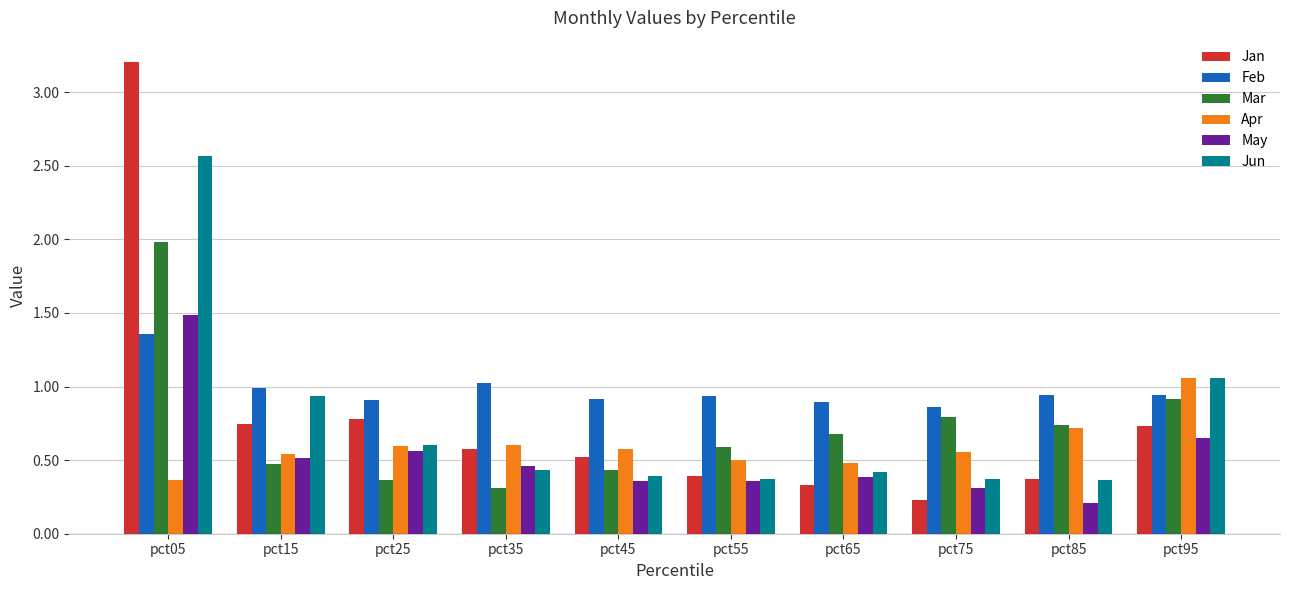

Is it true that Feb equals 2.3 at pct05?

False